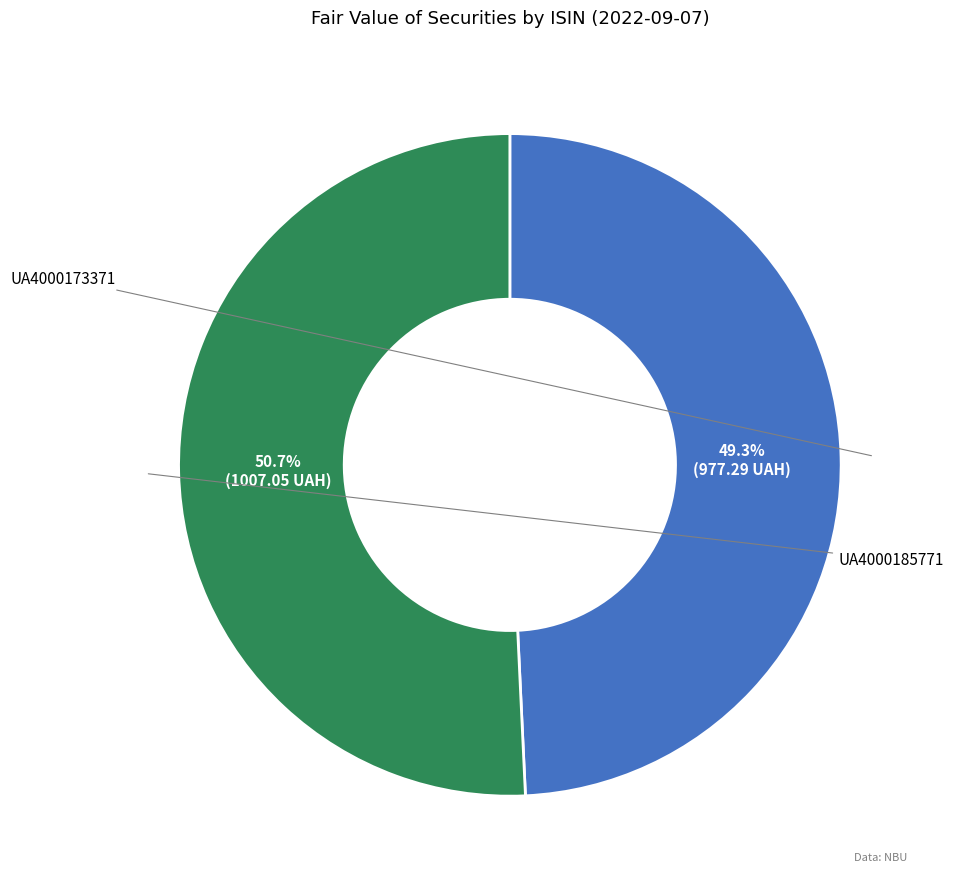

Is there any slice that represents more than half of the pie?

Yes